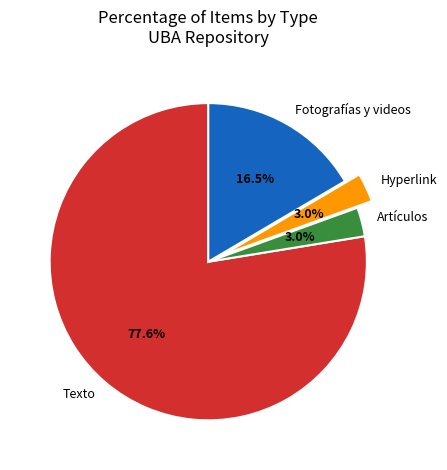

How many segments does this pie chart have?

4